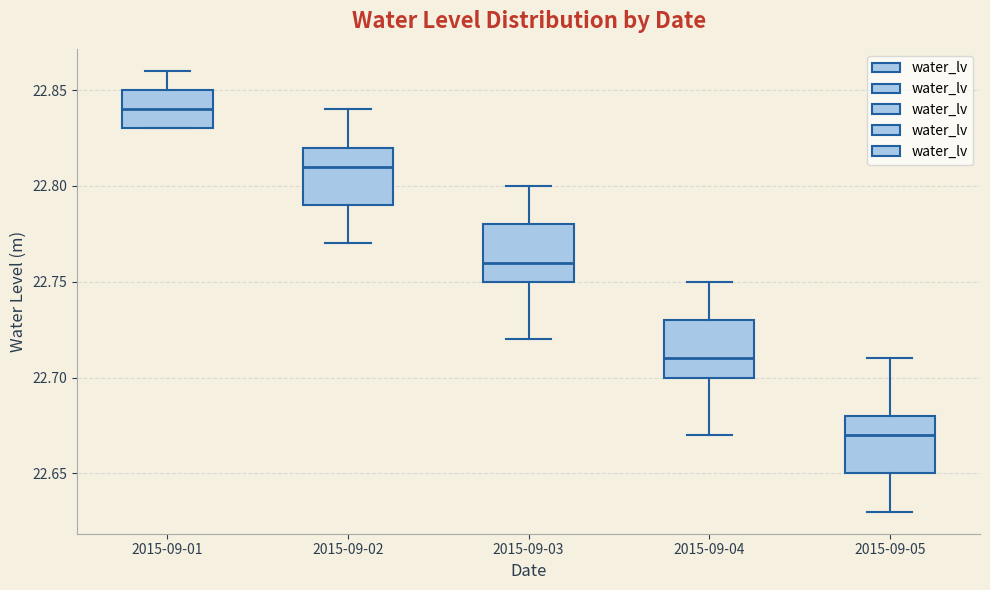

Which box has the highest median line?

2015-09-01